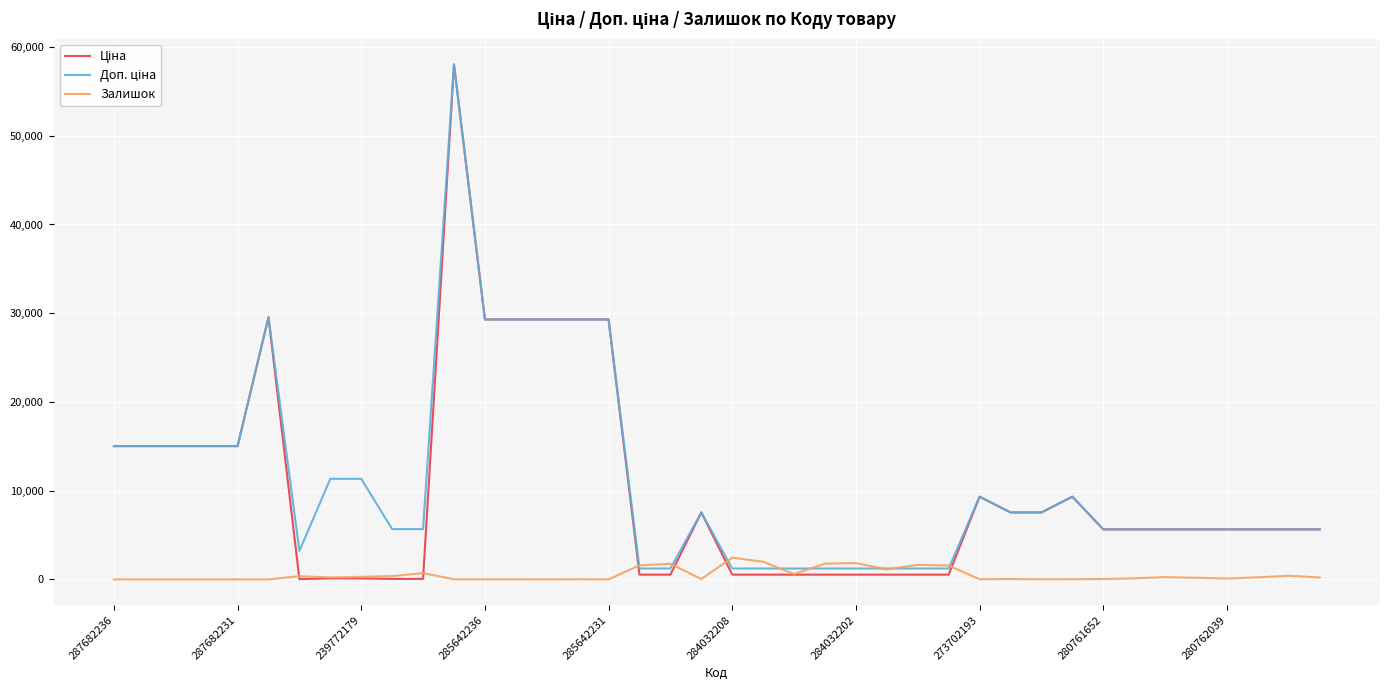

At which category does the chart reach its peak across all series?

11